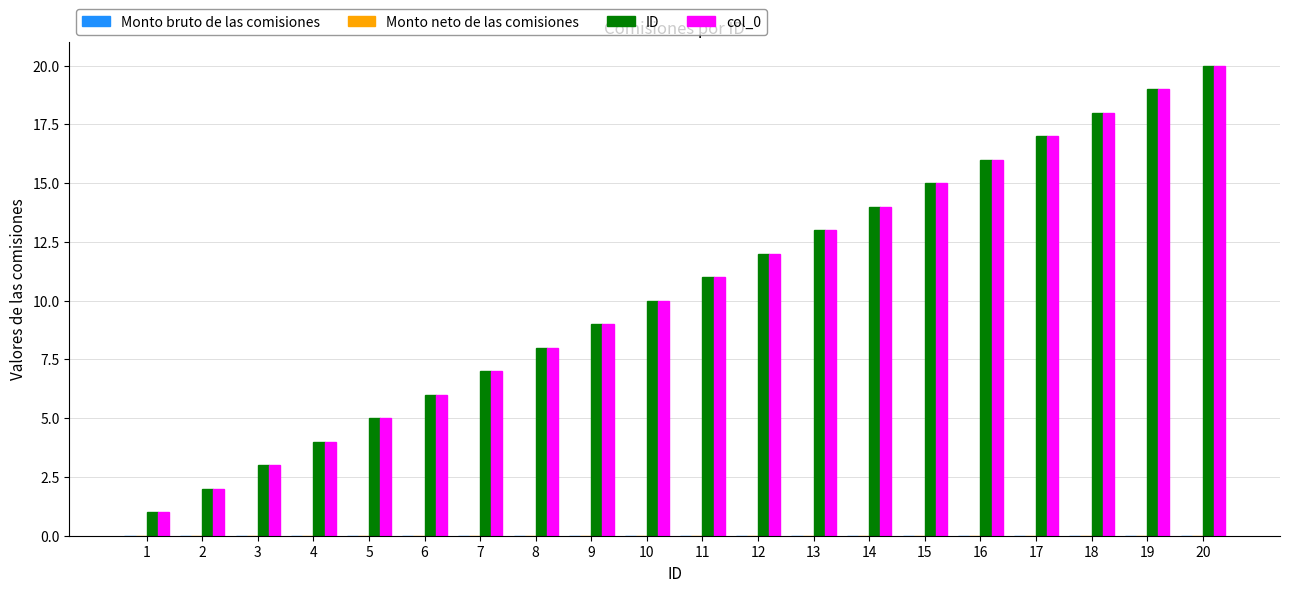

What is the highest value of the ID series?

20